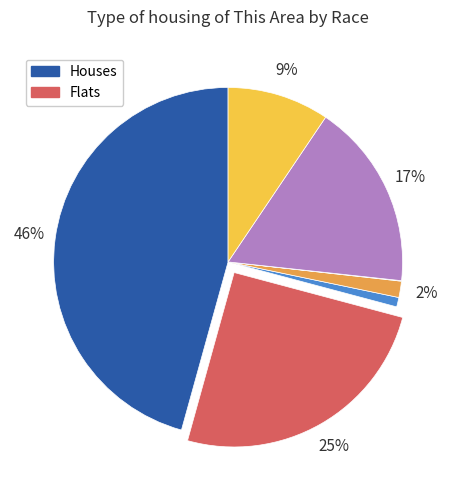

Does any single category account for the majority?

No